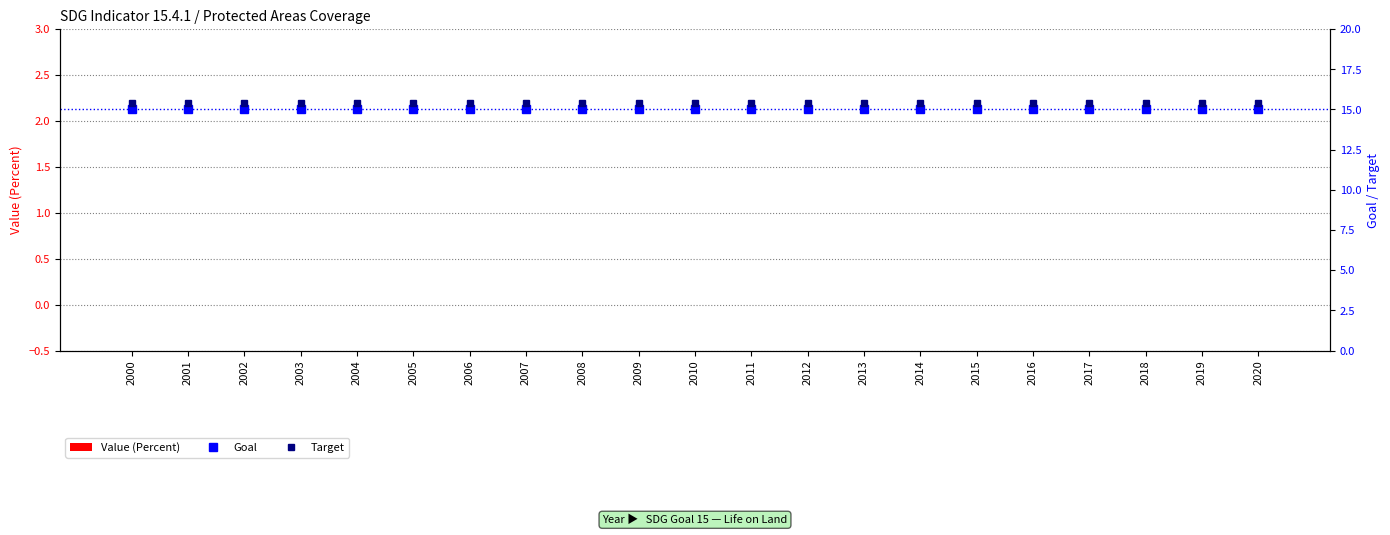

Reading right to left, list all the values displayed in this chart.

Value (Percent): 2020=0.0	2019=0.0	2018=0.0	2017=0.0	2016=0.0	2015=0.0	2014=0.0	2013=0.0	2012=0.0	2011=0.0	2010=0.0	2009=0.0	2008=0.0	2007=0.0	2006=0.0	2005=0.0	2004=0.0	2003=0.0	2002=0.0	2001=0.0	2000=0.0
Goal: 2020=15.0	2019=15.0	2018=15.0	2017=15.0	2016=15.0	2015=15.0	2014=15.0	2013=15.0	2012=15.0	2011=15.0	2010=15.0	2009=15.0	2008=15.0	2007=15.0	2006=15.0	2005=15.0	2004=15.0	2003=15.0	2002=15.0	2001=15.0	2000=15.0
Target: 2020=15.4	2019=15.4	2018=15.4	2017=15.4	2016=15.4	2015=15.4	2014=15.4	2013=15.4	2012=15.4	2011=15.4	2010=15.4	2009=15.4	2008=15.4	2007=15.4	2006=15.4	2005=15.4	2004=15.4	2003=15.4	2002=15.4	2001=15.4	2000=15.4